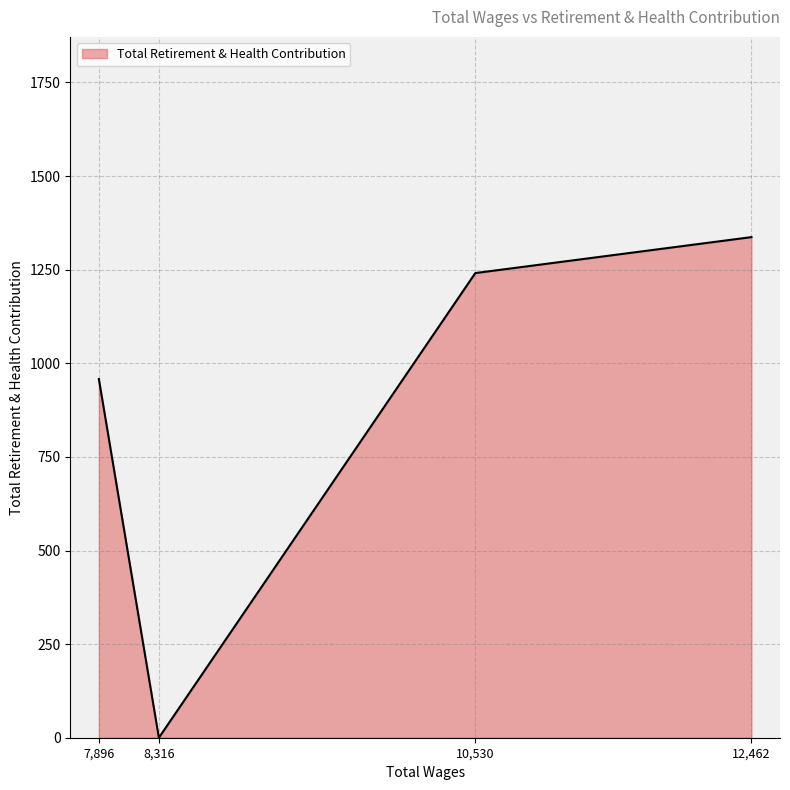

Which label corresponds to the smallest value in the chart?

8,316